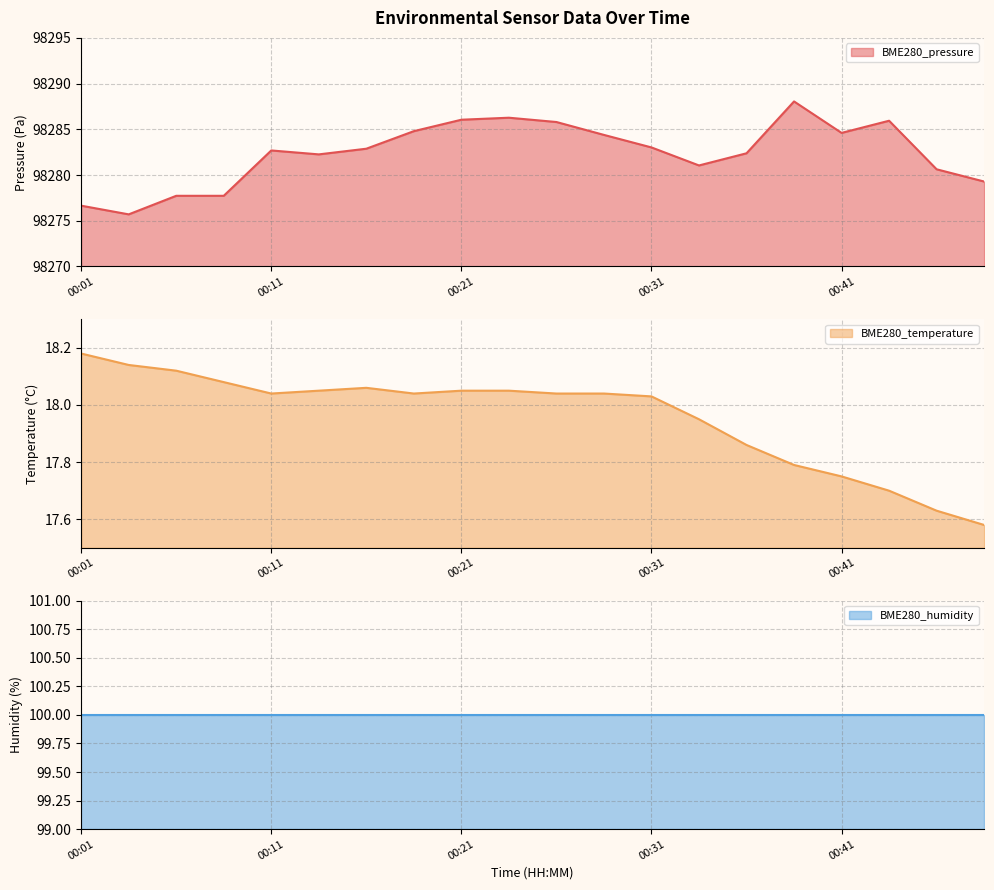

Where does the BME280_pressure series first go above 98282?

00:11